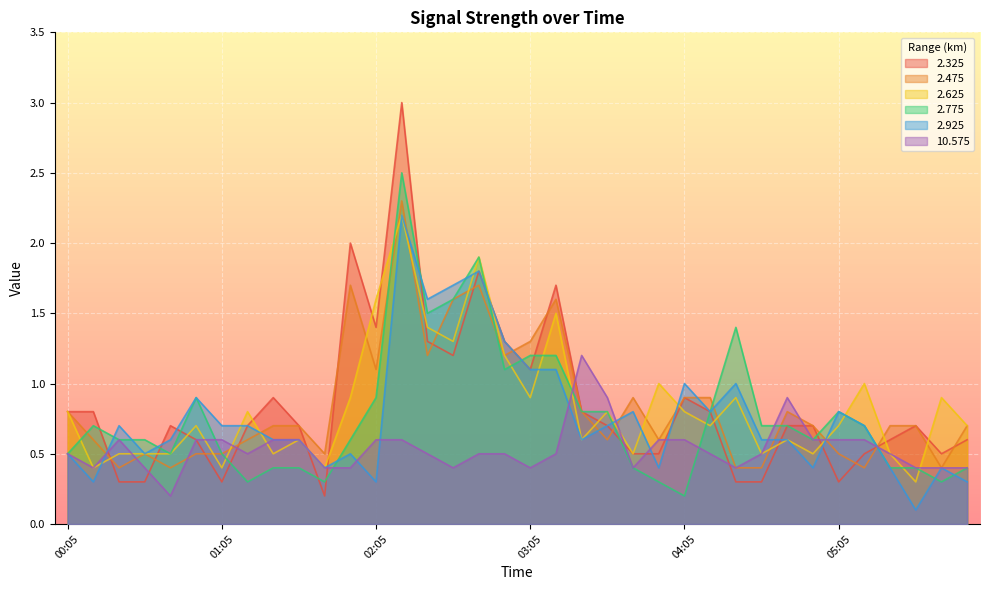

Which series has the largest range (max minus min)?

2.325